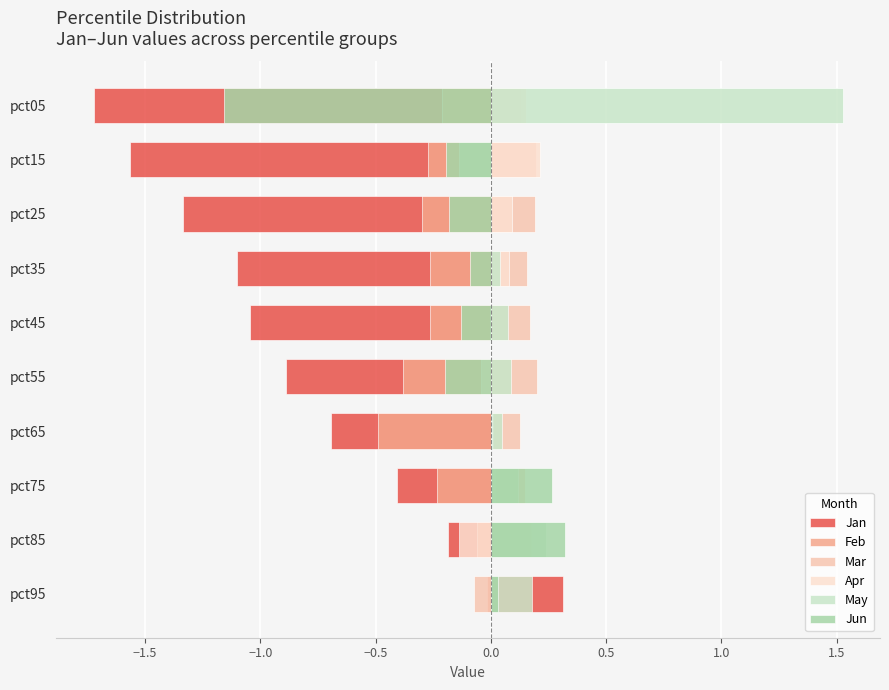

What is the difference between the maximum and minimum values in the Jun series?

1.5